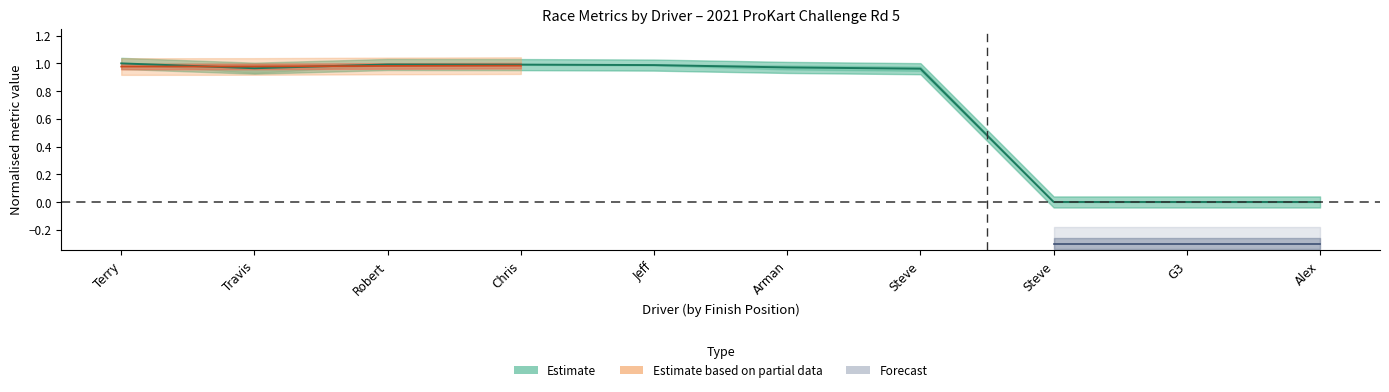

True or false: Forecast and Estimate intersect in this chart.

False